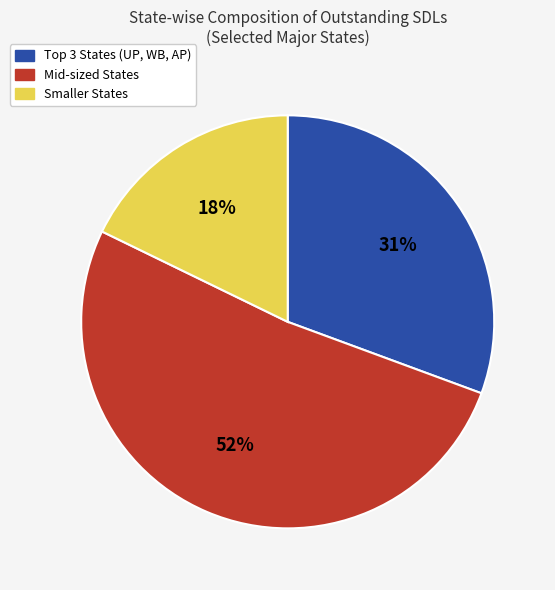

Is it true that Smaller States is 9% of the pie?

False